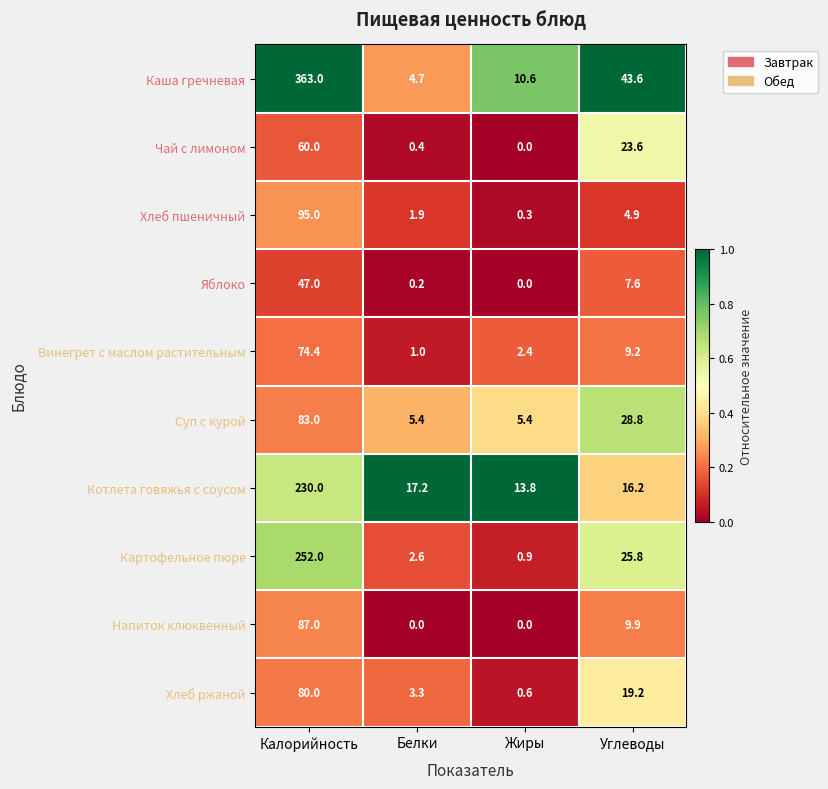

Which series has the widest spread of values?

Каша гречневая